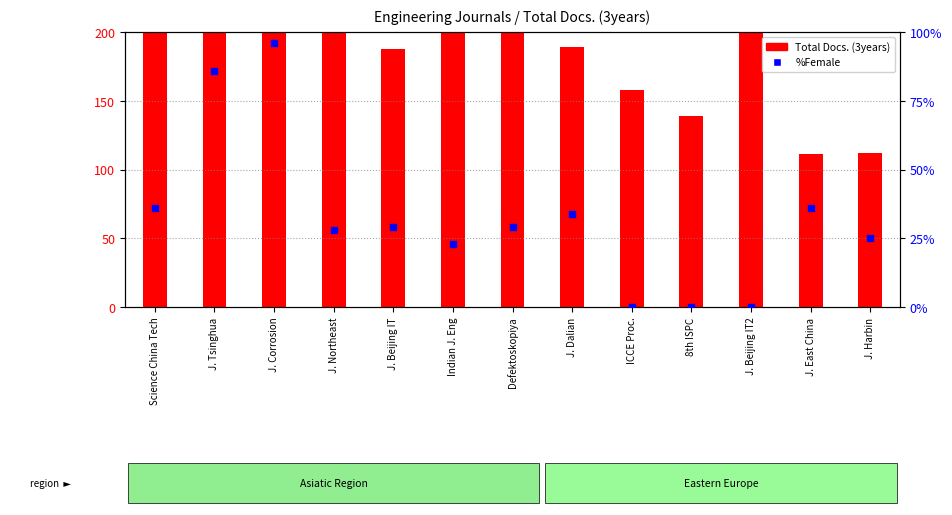

Which series contains the lowest Y value?

%Female